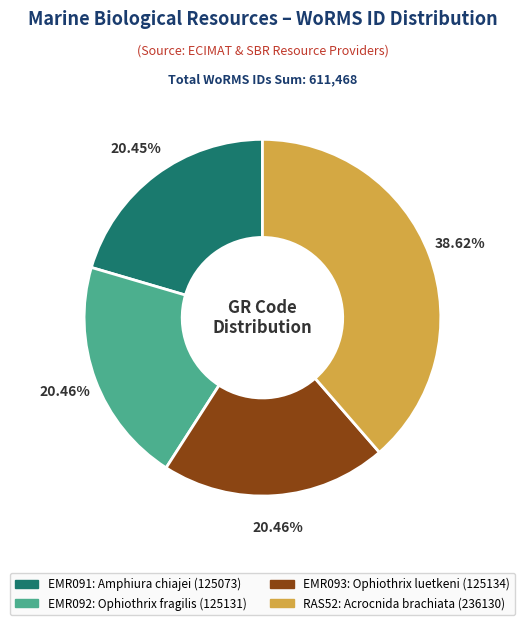

To the nearest percent, what percentage of the pie is EMR091?

20%